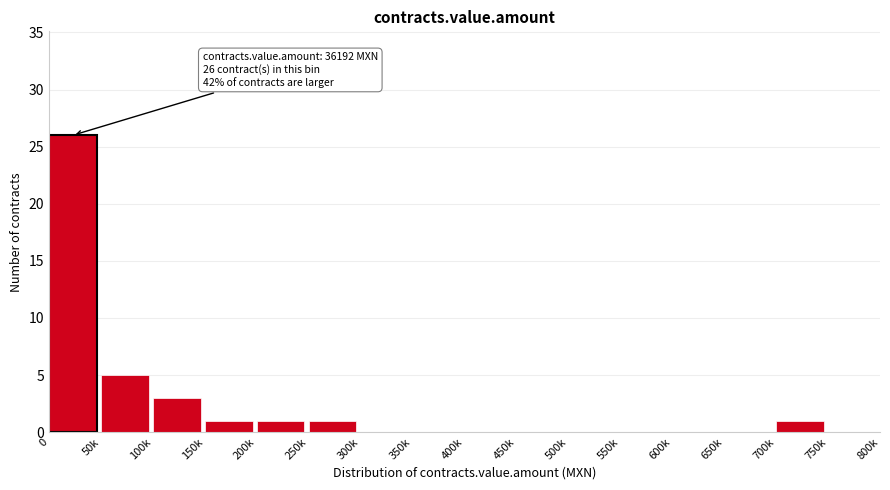

Reading right to left, what are all the values shown in this chart?

750k=0	700k=1	650k=0	600k=0	550k=0	500k=0	450k=0	400k=0	350k=0	300k=0	250k=1	200k=1	150k=1	100k=3	50k=5	0=26